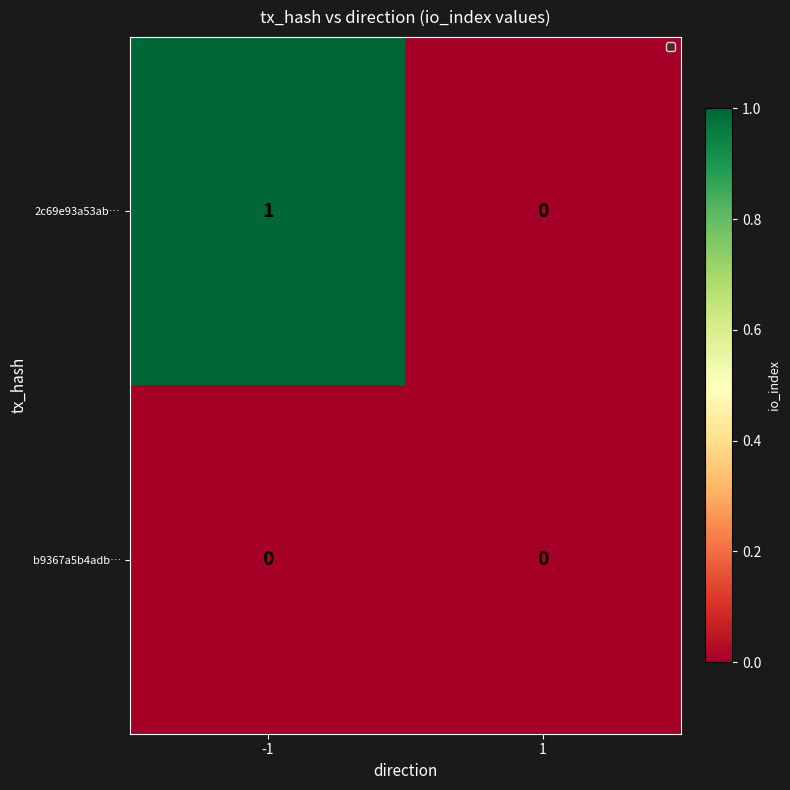

Which series has the largest range (max minus min)?

2c69e93a53ab…